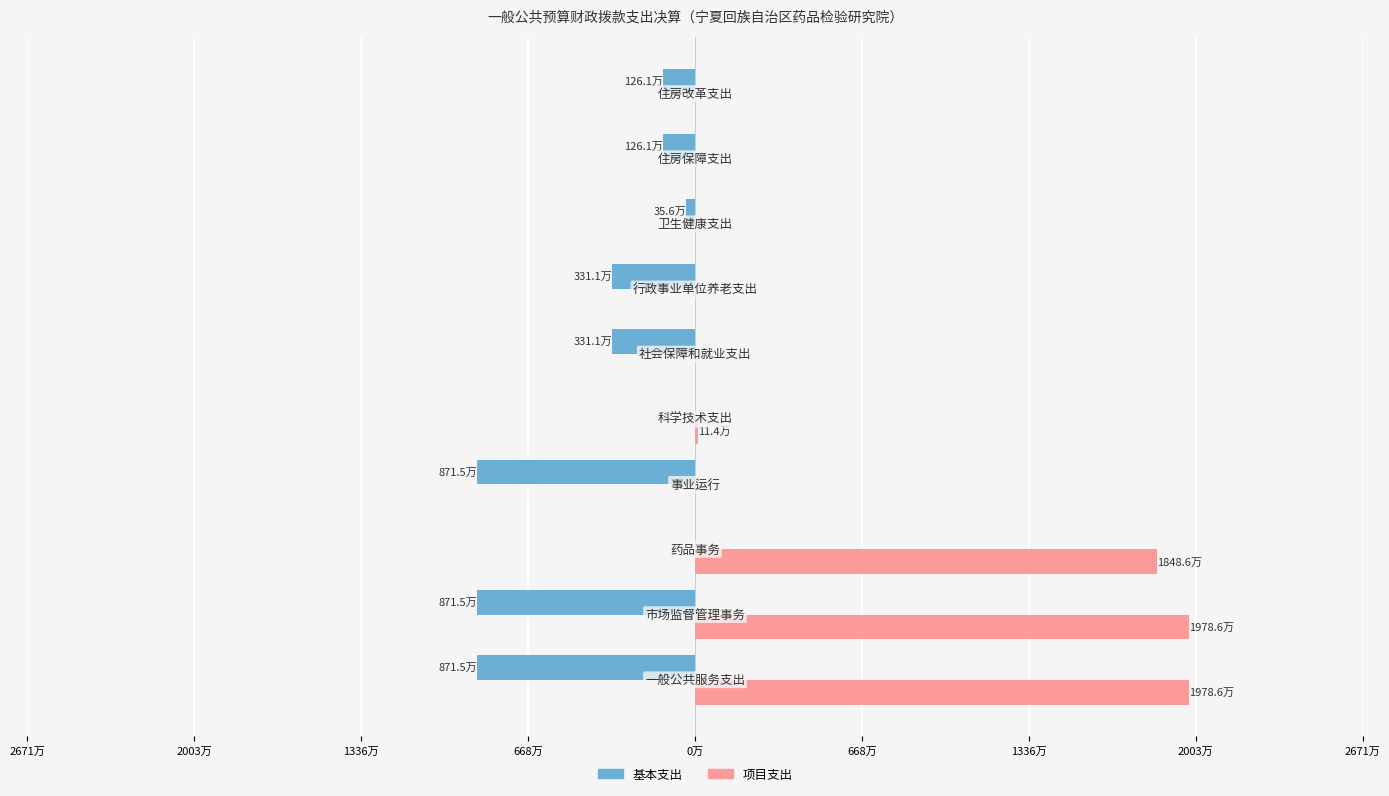

What is the difference between the second highest and second lowest values in the 基本支出 series?

8715398.1